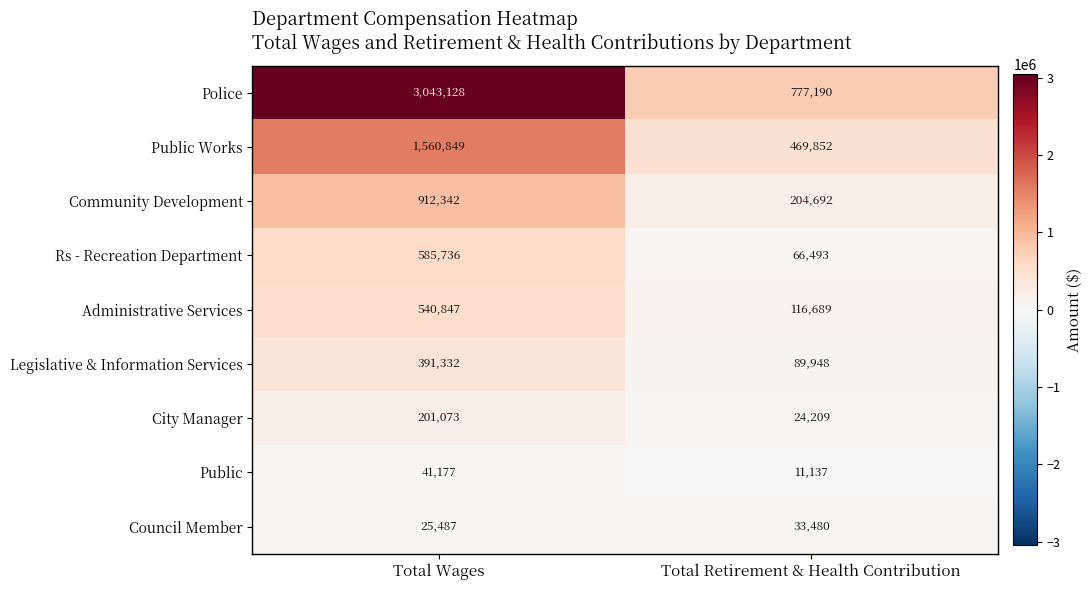

At how many categories does at least one series exceed 1536183?

1